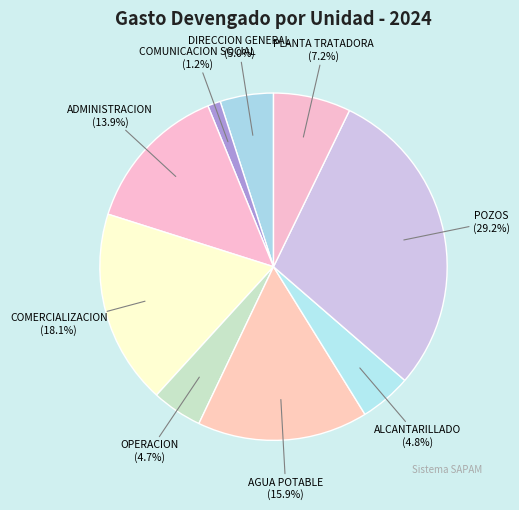

Count the number of slices in the pie.

9